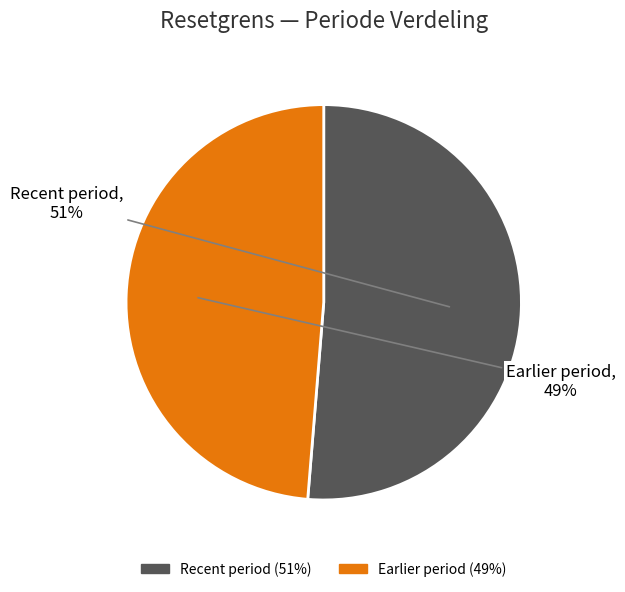

To the nearest percent, what is the average slice percentage?

50%